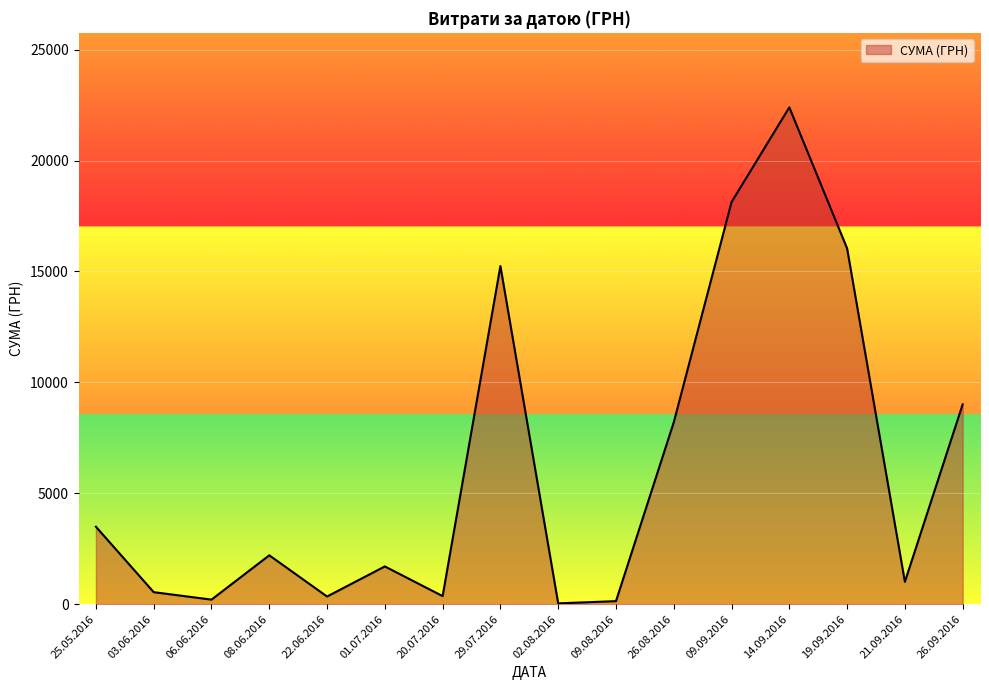

Does the chart have visible grid lines?

Yes